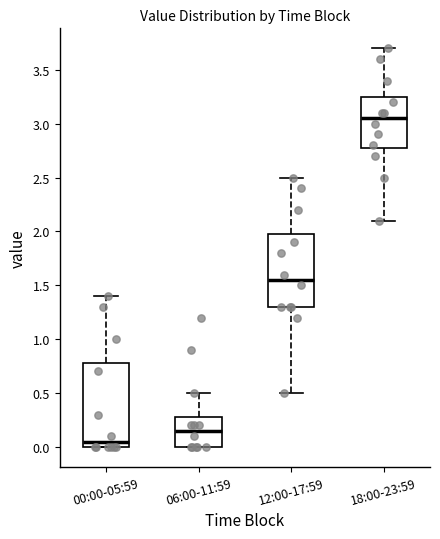

Which box is the tallest, from its lower edge to its upper edge?

00:00-05:59